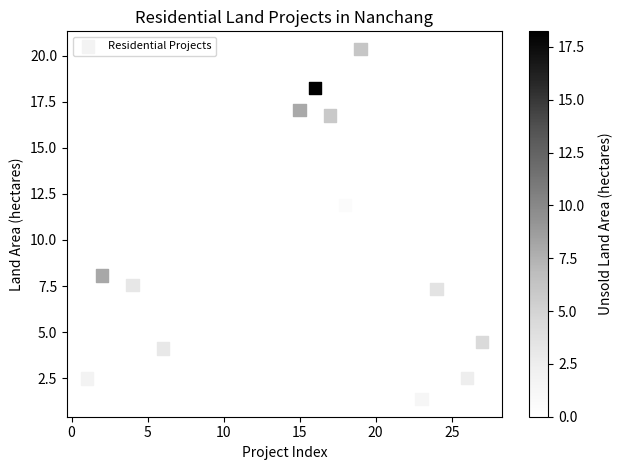

What is the range of Y values (max minus min)?

19.0